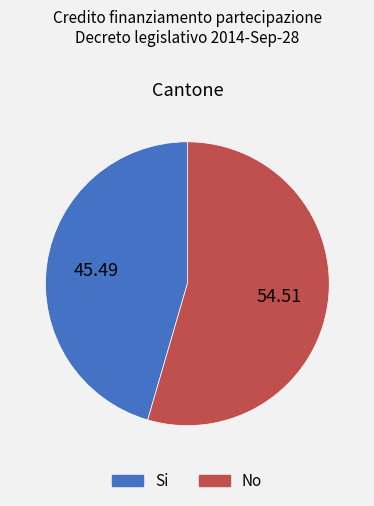

Between No and Si, which is larger?

No